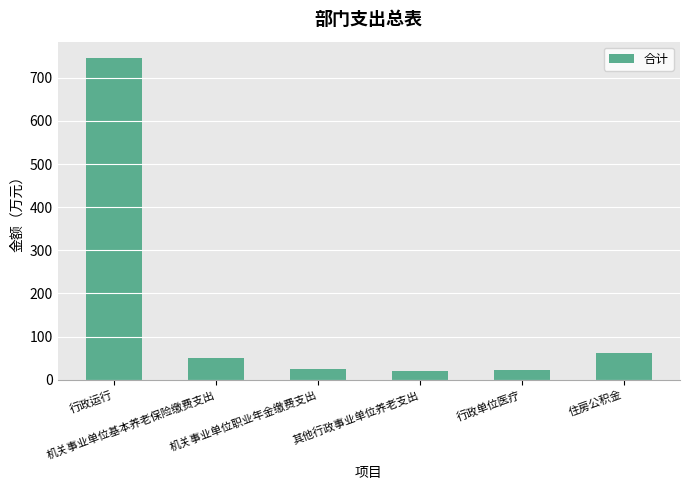

What is the sum of the values at 机关事业单位基本养老保险缴费支出 and 行政单位医疗?

73.0